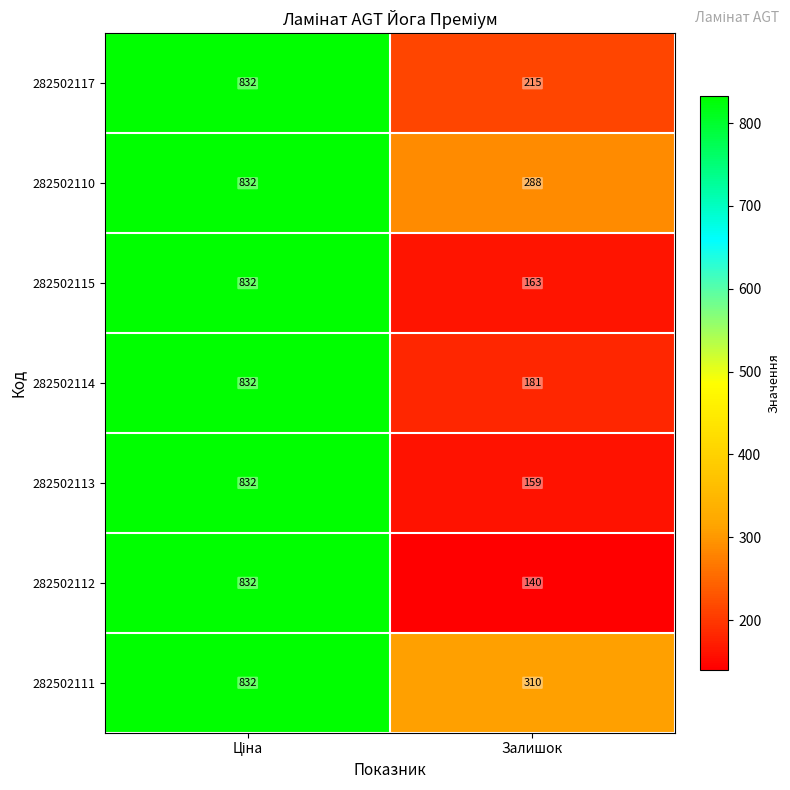

At which label is 282502117 closest to 523?

Залишок